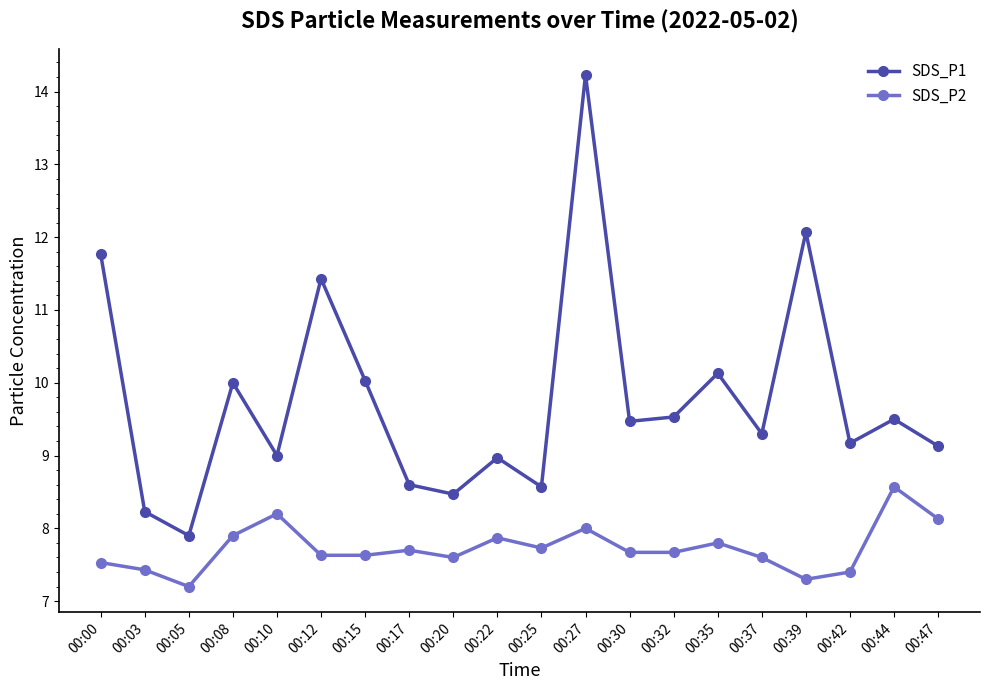

True or false: SDS_P2 and SDS_P1 intersect in this chart.

False